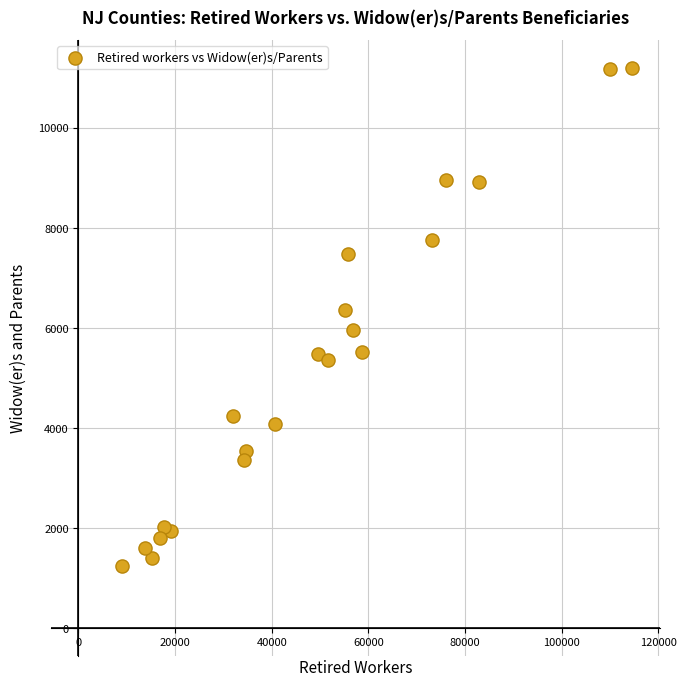

What is the range of Y values (max minus min)?

9960